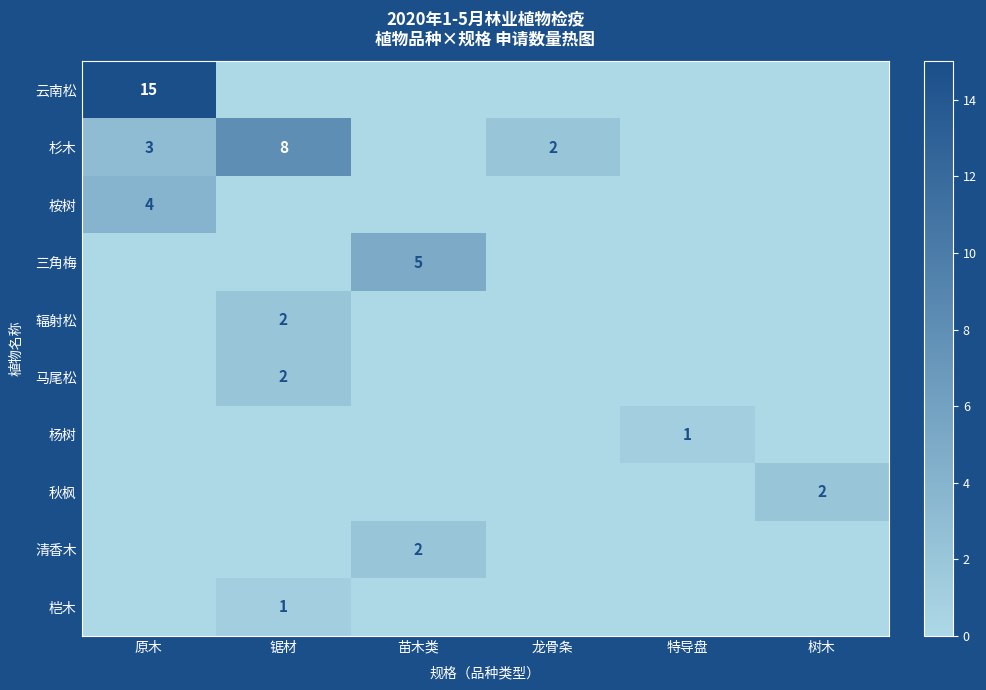

What is the spread (max minus min) of values at 苗木类?

5